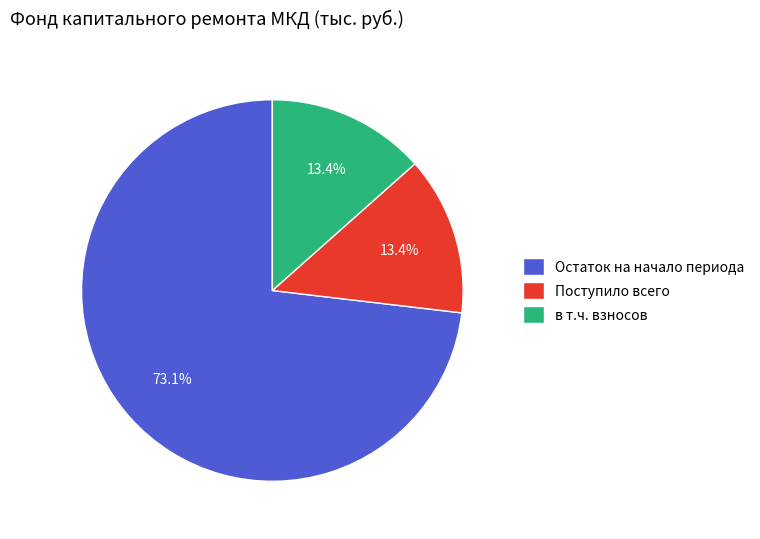

Which category accounts for the majority?

Остаток на начало периода